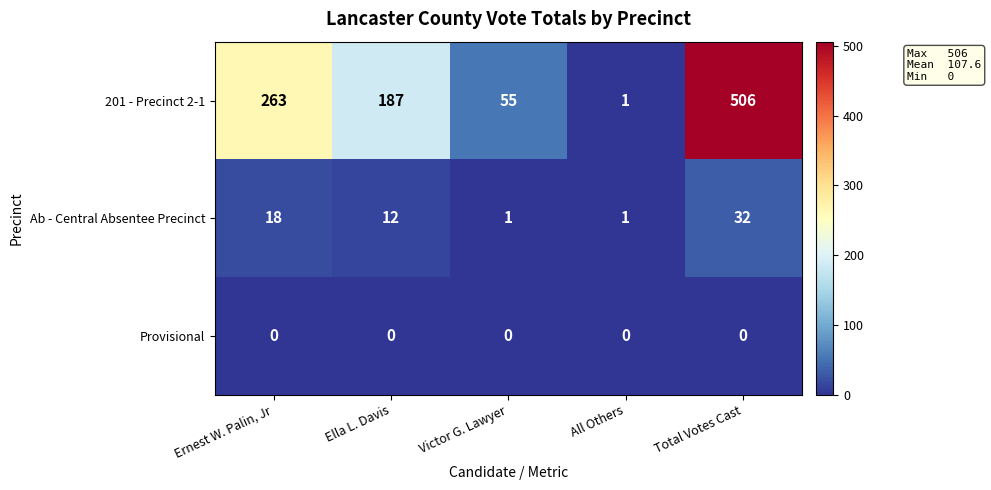

What is the sum of the 201 - Precinct 2-1 values at Ella L. Davis and Total Votes Cast?

693